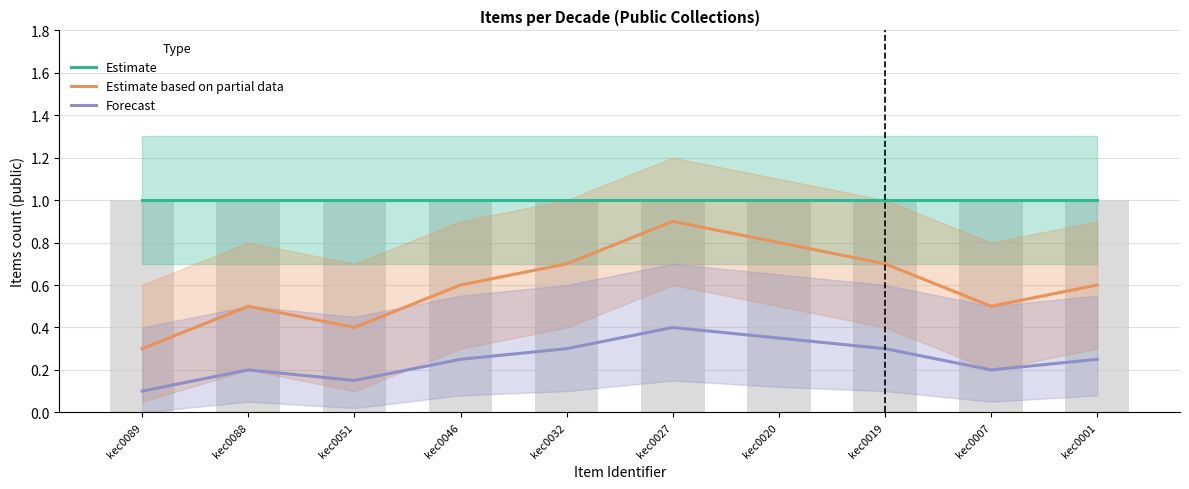

Count the Forecast values in the range 0 to 1.

10